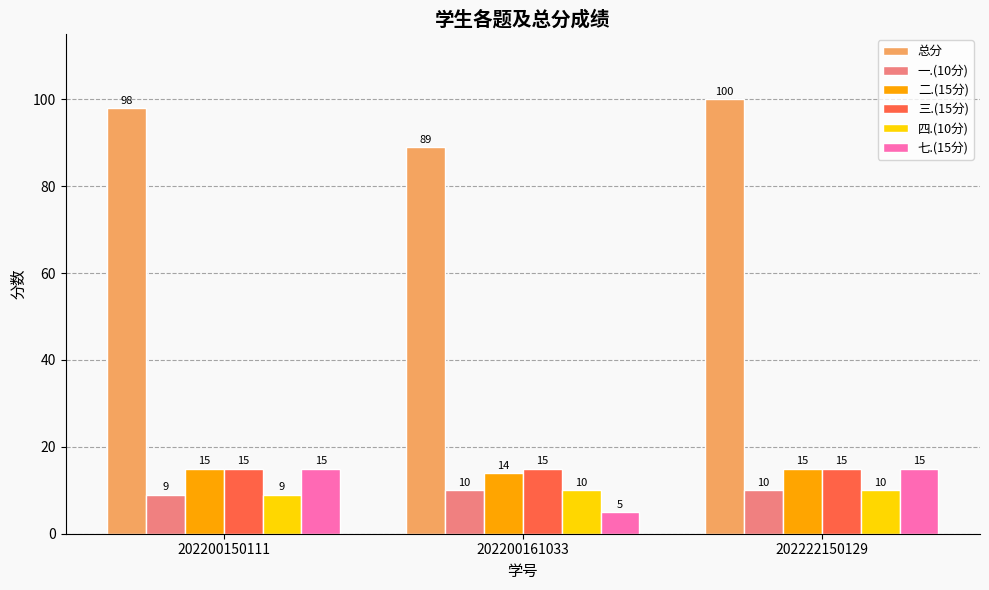

How many groups of bars are there?

3